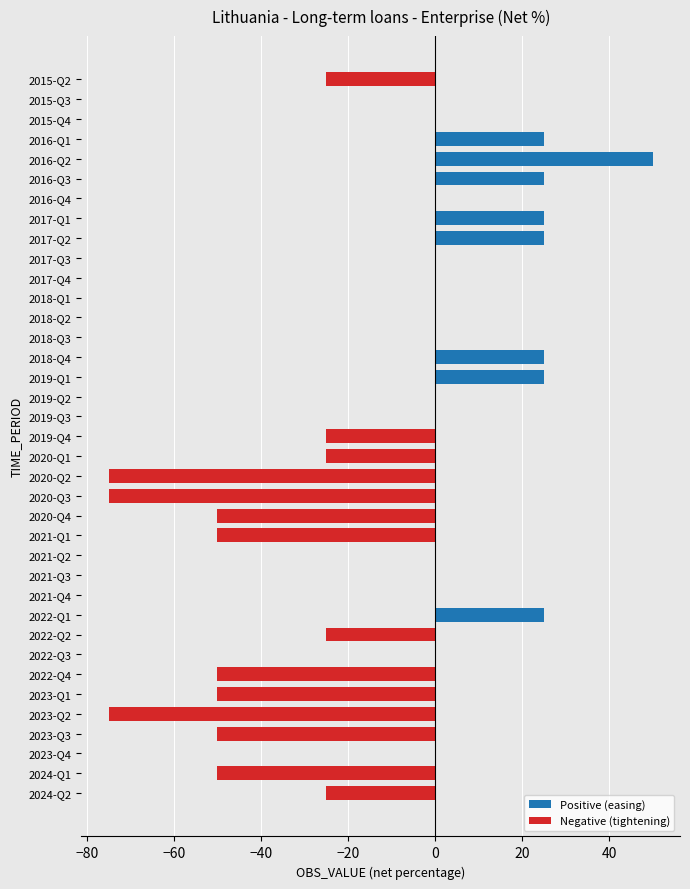

Are the bars horizontal?

Yes